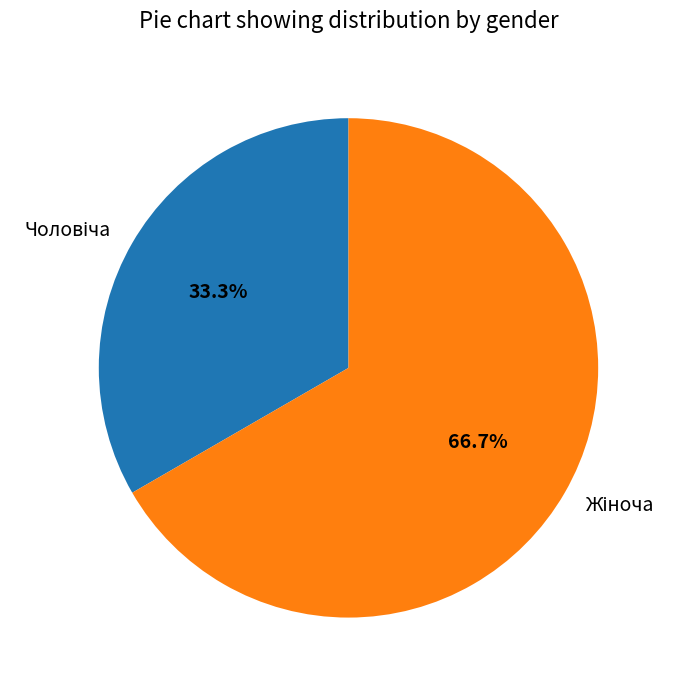

Does any single category account for the majority?

Yes